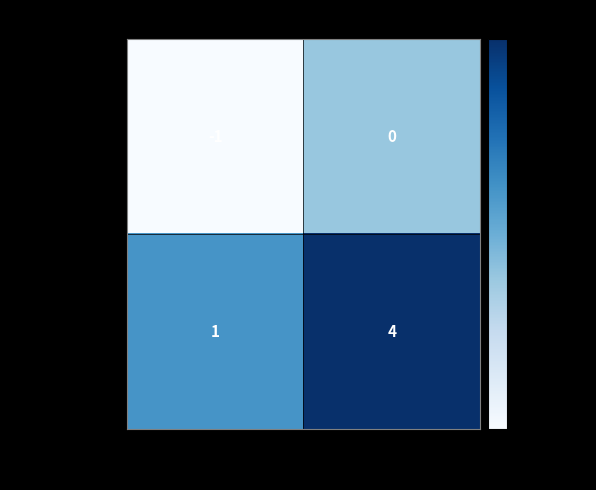

List the series in order of their overall mean, highest first.

fd1bf573aa54…, 441fe9e725b6…